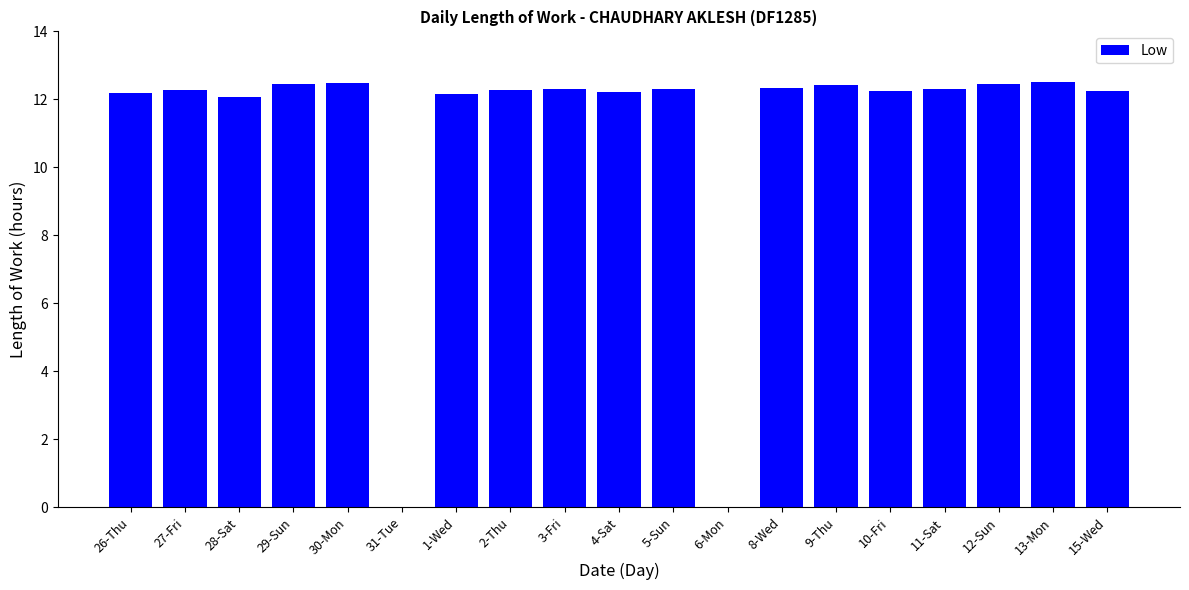

What is the greatest value displayed?

12.5